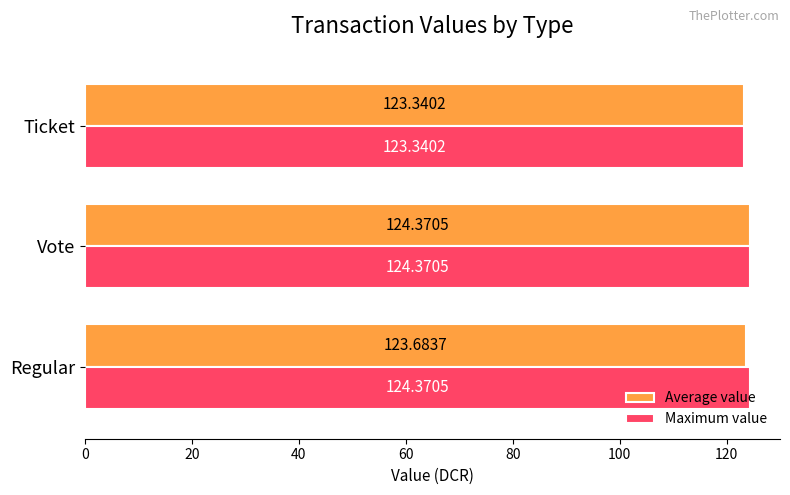

List the labels in order of Average value value, smallest first.

Ticket, Regular, Vote